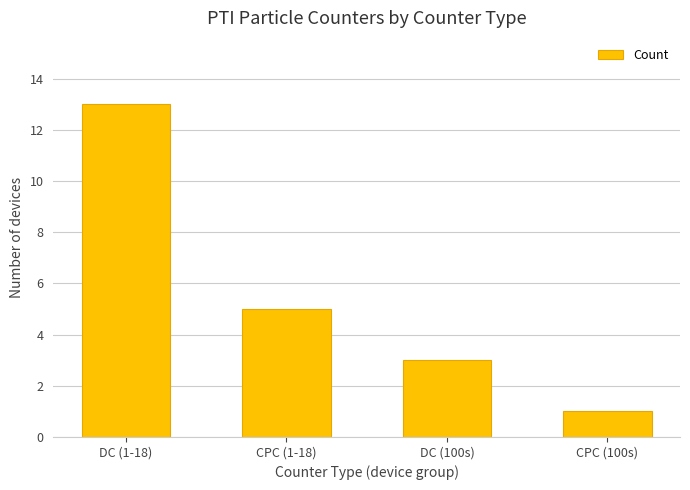

Which category has the lowest value across all series?

CPC (100s)